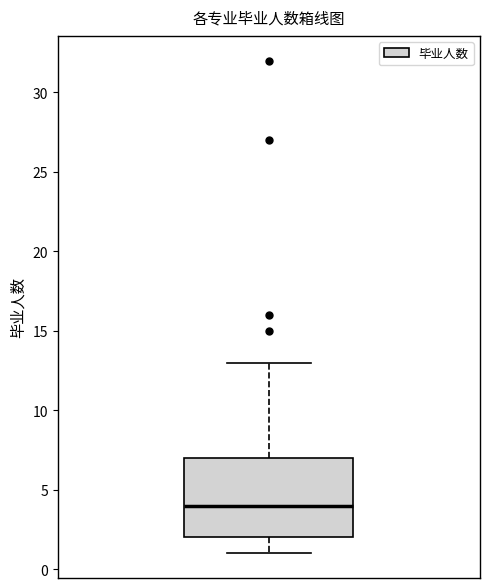

Where is the lower edge of the box on the y-axis? The values are not printed on the chart, so give them approximately, as read against the axis.

2